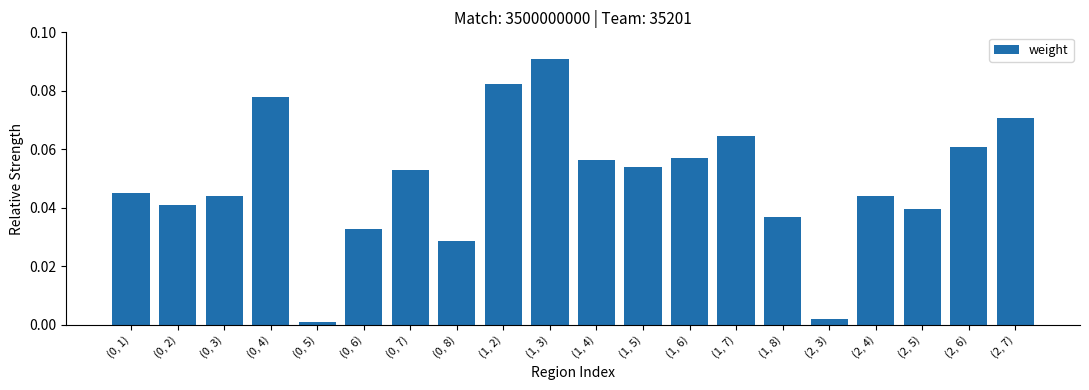

What position from the right is (2, 6)?

2